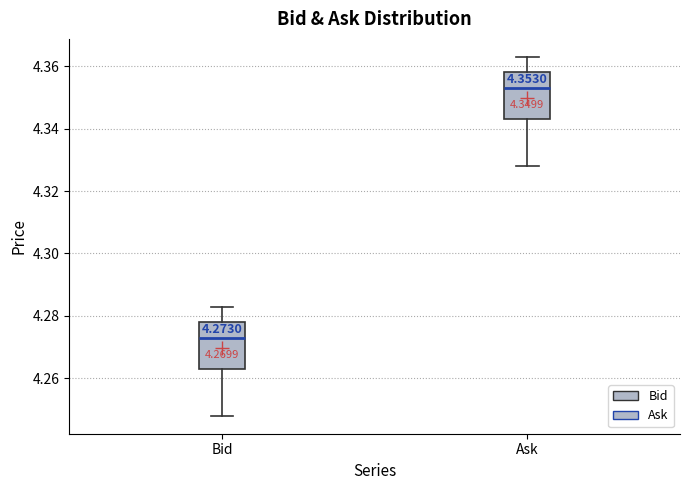

Which box's median line is the lowest?

Bid